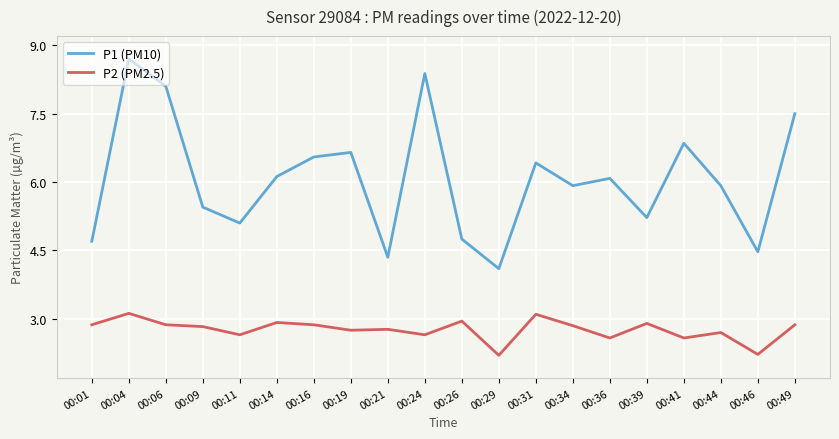

Rank the series by their maximum value, from highest to lowest.

P1 (PM10), P2 (PM2.5)